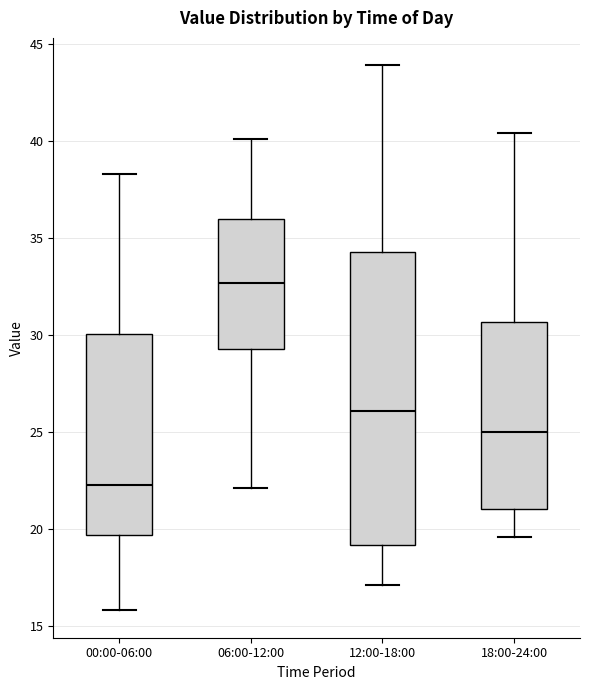

Reading left to right, transcribe this box plot: for each box, give where its median line is, the range the box spans, and where its two whiskers end, as read against the y-axis. The values are not printed on the chart, so give them approximately, as read against the axis.

00:00-06:00: median 22.5, box 19.5 to 30.0, whiskers 16.0 to 38.5
06:00-12:00: median 32.5, box 29.5 to 36.0, whiskers 22.0 to 40.0
12:00-18:00: median 26.0, box 19.0 to 34.5, whiskers 17.0 to 44.0
18:00-24:00: median 25.0, box 21.0 to 30.5, whiskers 19.5 to 40.5